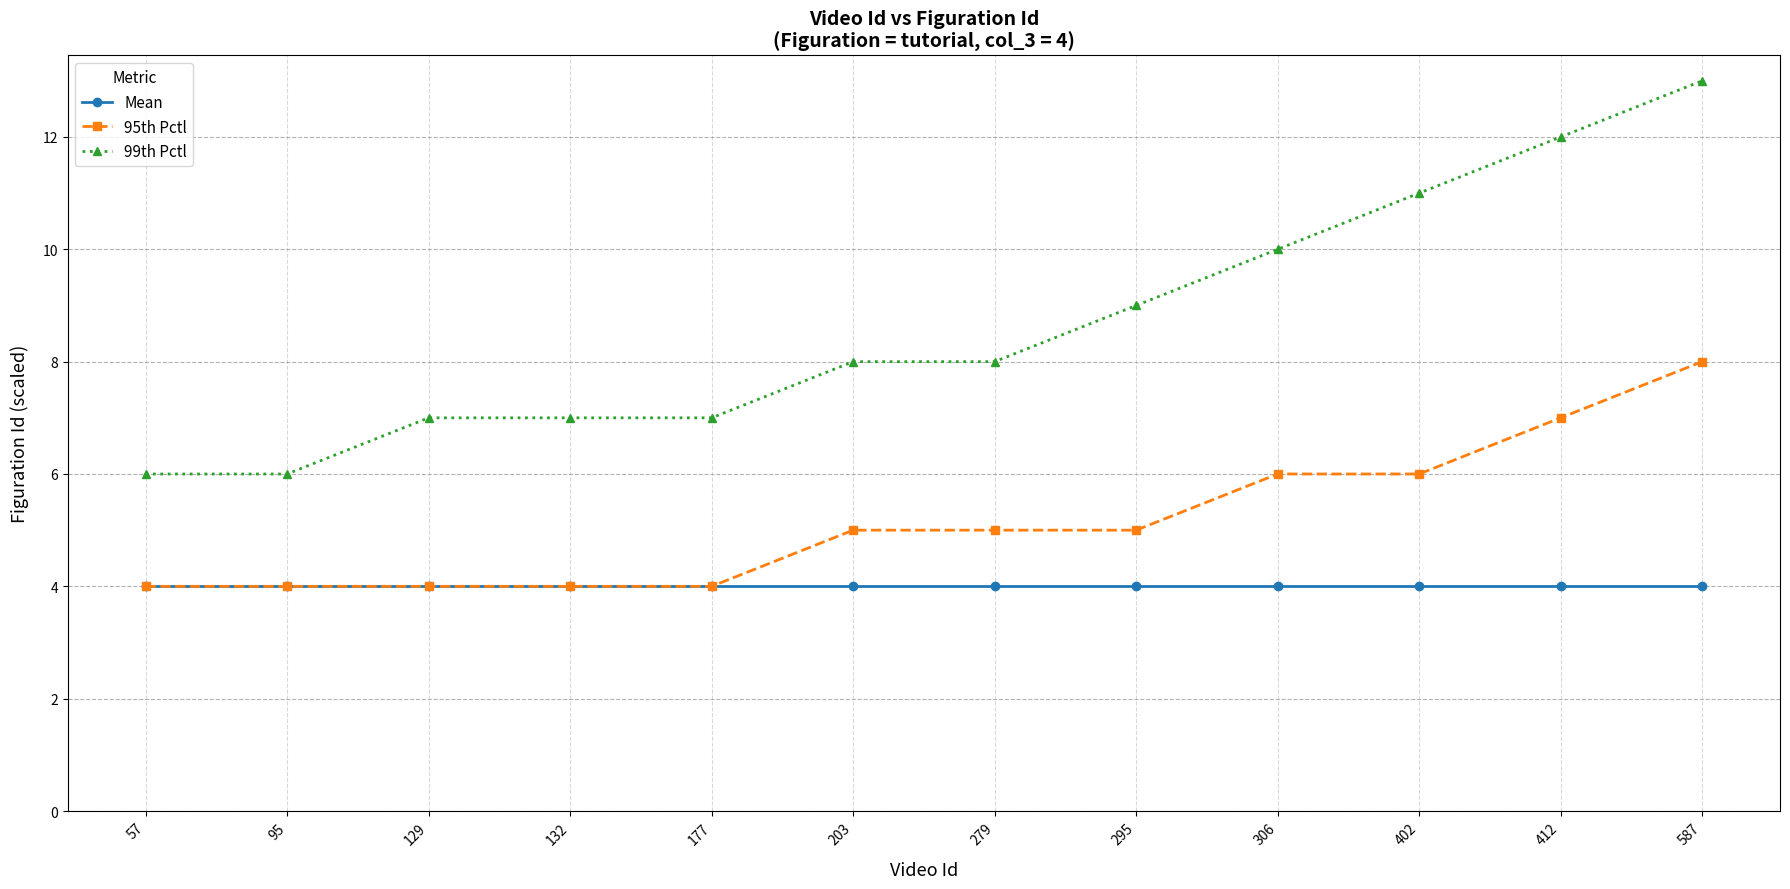

What is the value of the Mean point at the 10th from the left?

4